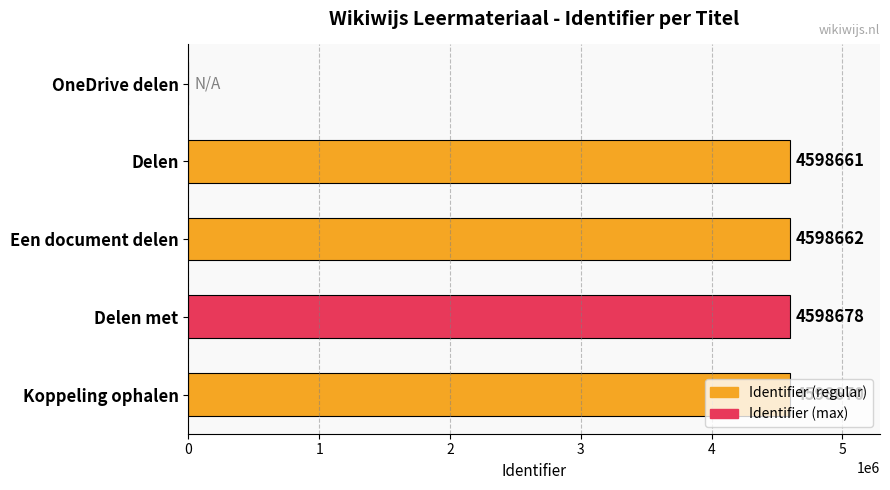

Is it true that the value at Koppeling ophalen is 4598670?

True